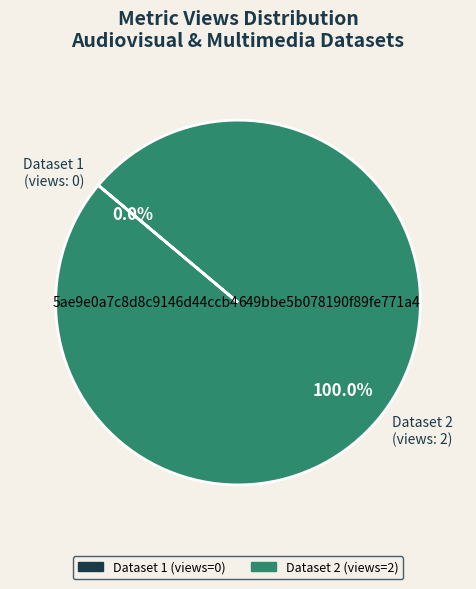

True or false: 649bbe5b078190f89fe771a4 accounts for 1% of the total.

False